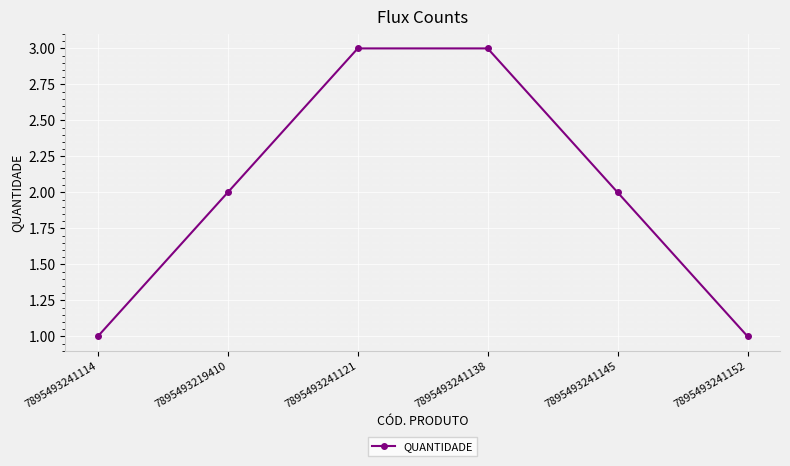

Is it true that the value at 7895493241152 is 1?

True